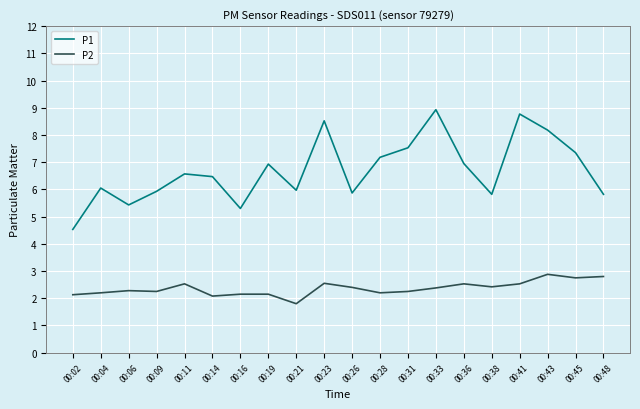

True or false: P1 has more than 0 points higher than both neighbors.

True